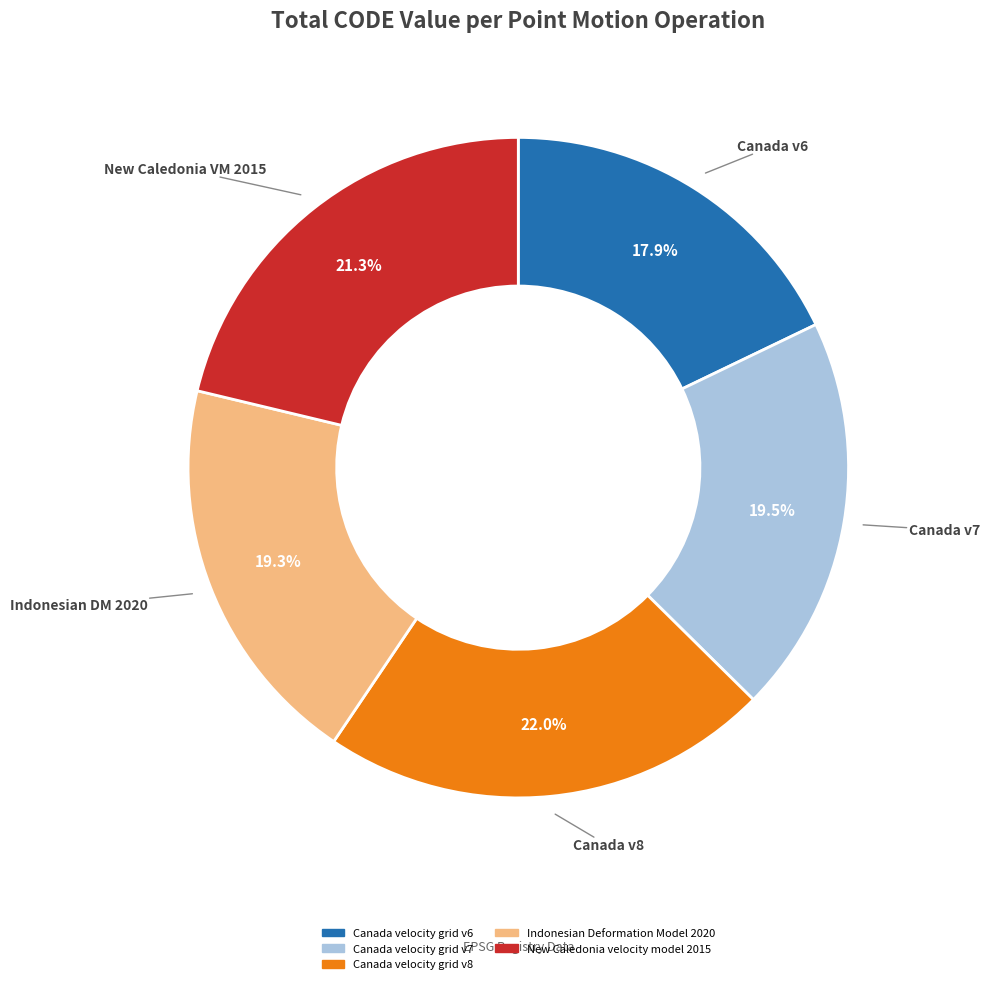

Approximately how many times larger is the value at Indonesian Deformation Model 2020 compared to Canada velocity grid v6?

1.1